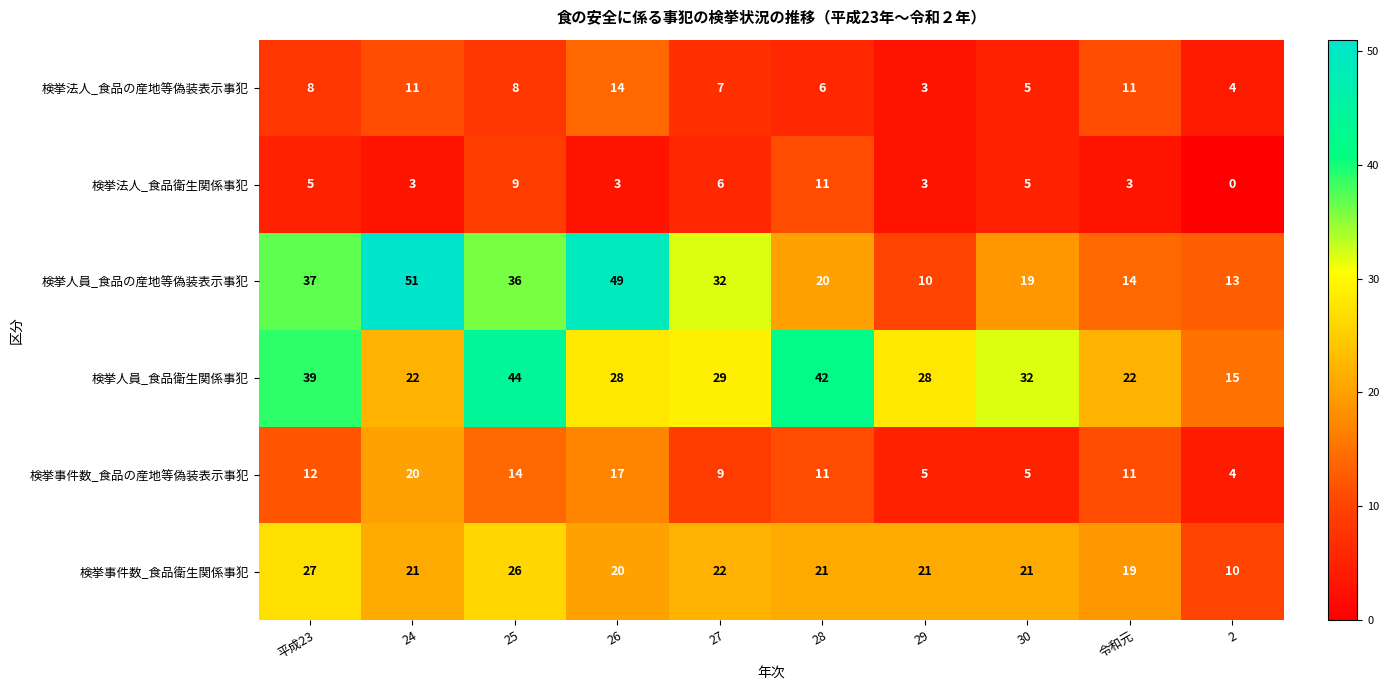

What is the difference between the maximum and minimum values in the 検挙人員_食品の産地等偽装表示事犯 series?

41